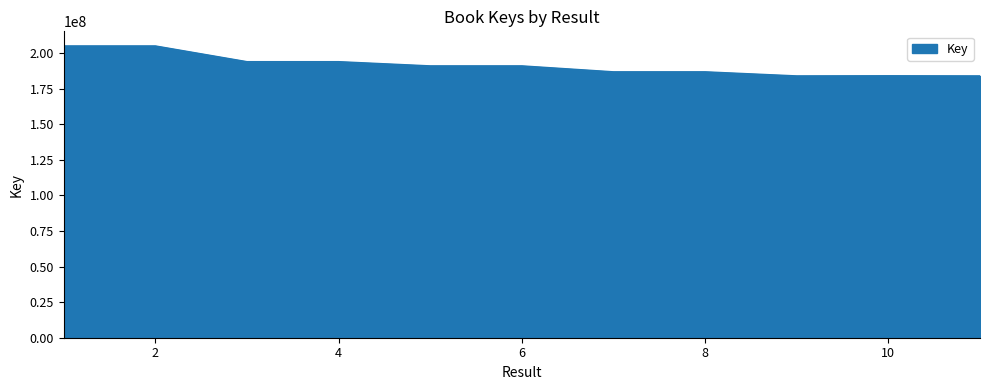

What is the difference between the maximum and minimum values?

21054278